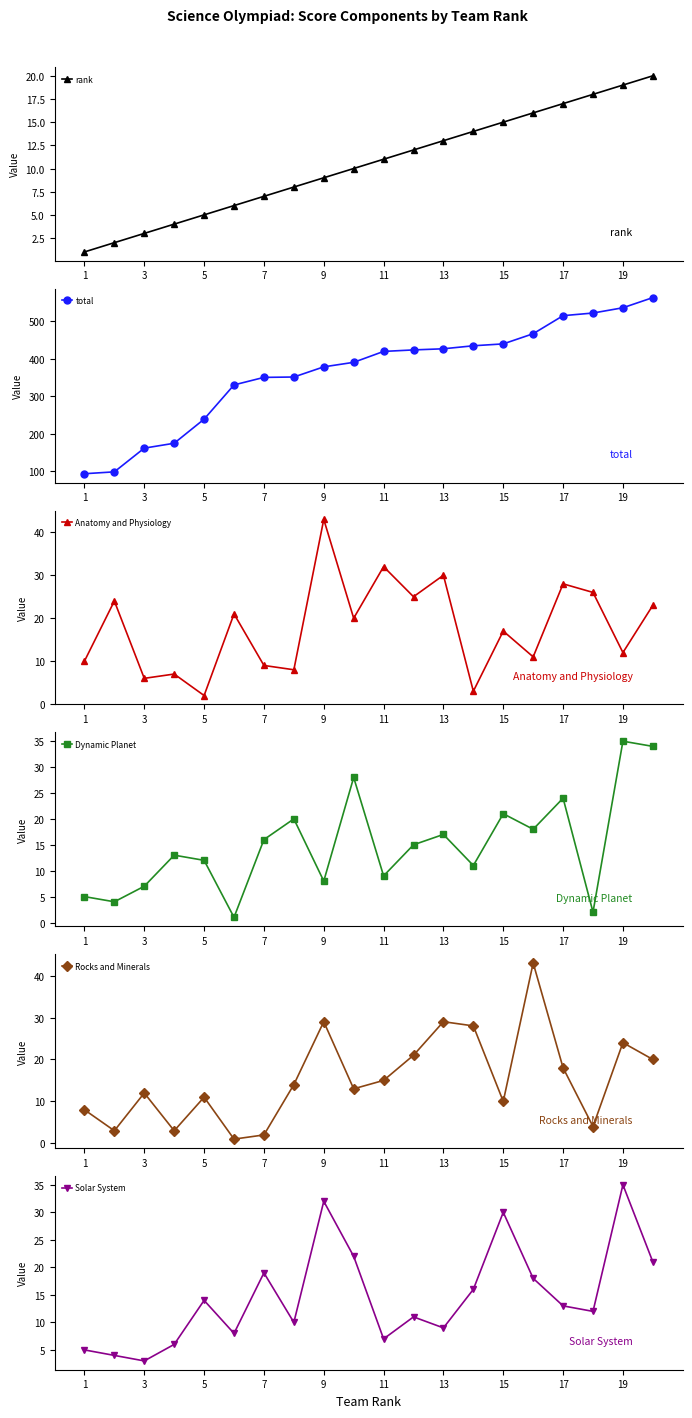

What is the average value of the total series?

365